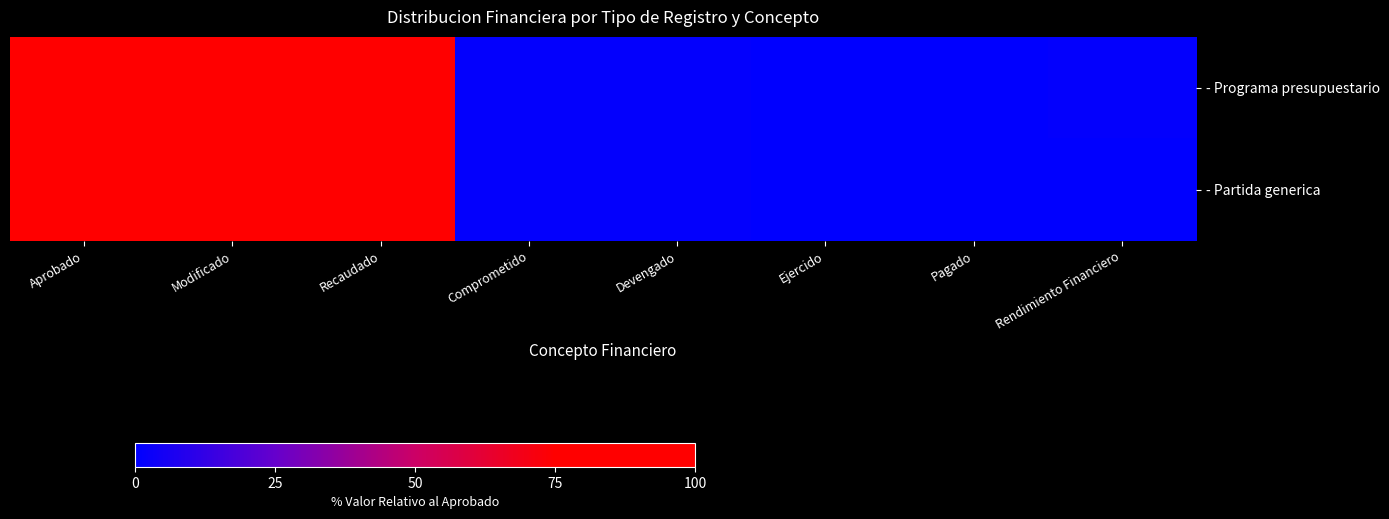

Reading right to left, list all the values displayed in this chart.

- Programa presupuestario: Rendimiento Financiero=1.0	Pagado=0.0	Ejercido=0.0	Devengado=0.8	Comprometido=0.8	Recaudado=100.0	Modificado=100.0	Aprobado=99.0
- Partida generica: Rendimiento Financiero=0.0	Pagado=0.0	Ejercido=0.0	Devengado=0.8	Comprometido=0.8	Recaudado=100.0	Modificado=100.0	Aprobado=99.0